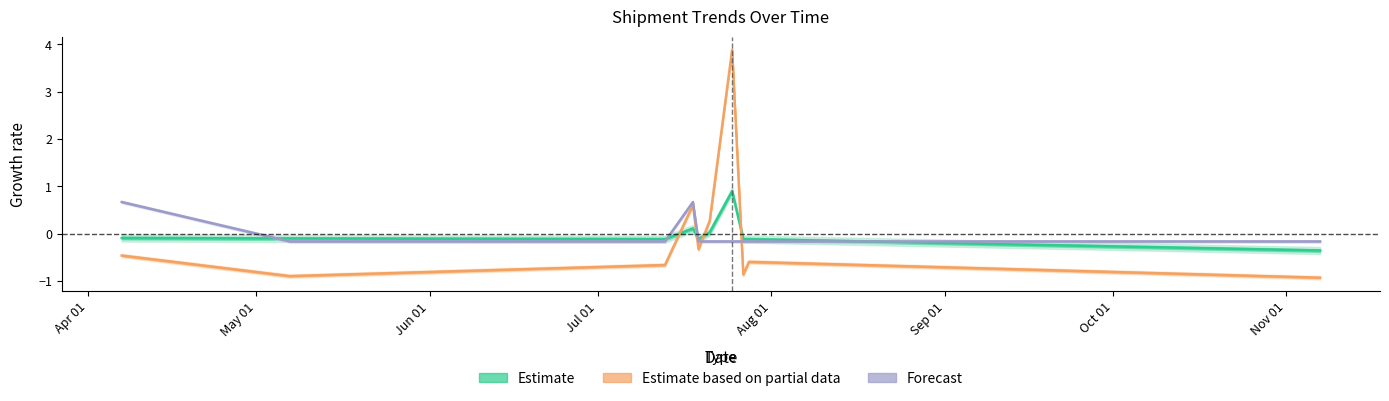

What is the difference between the maximum and minimum values in the Forecast series?

0.8